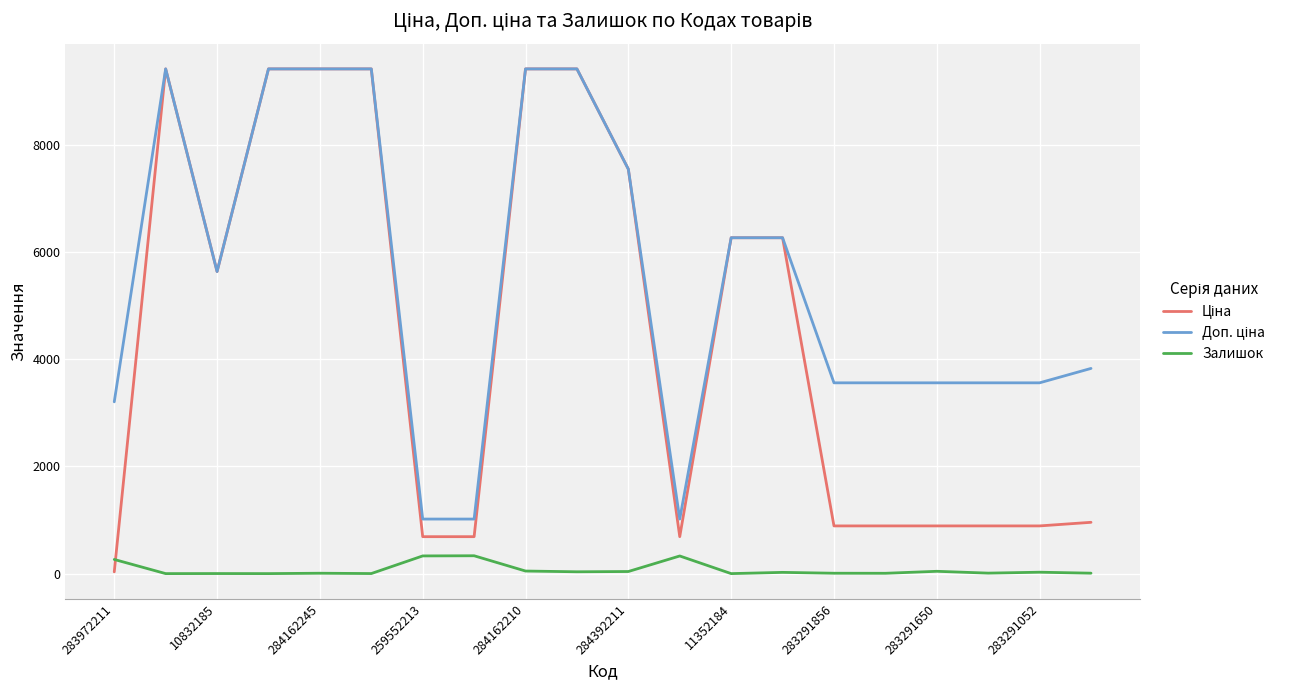

What is the greatest value displayed?

9416.9